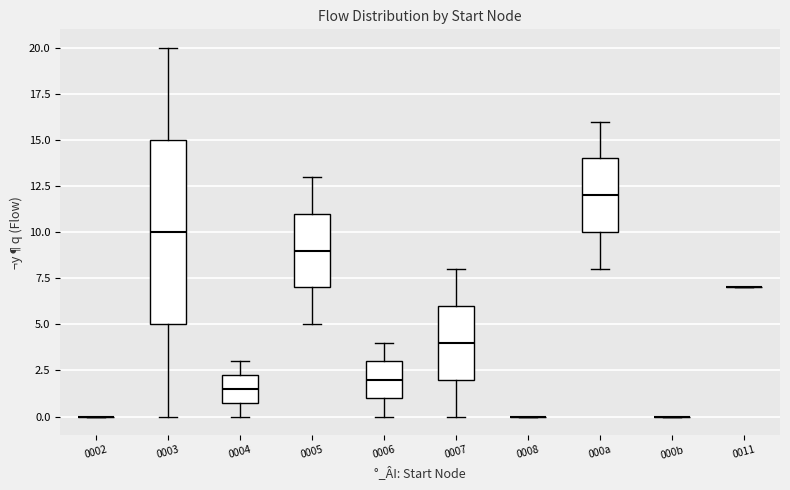

Where is the lower edge of the box for 0005 on the y-axis? The values are not printed on the chart, so give them approximately, as read against the axis.

7.0